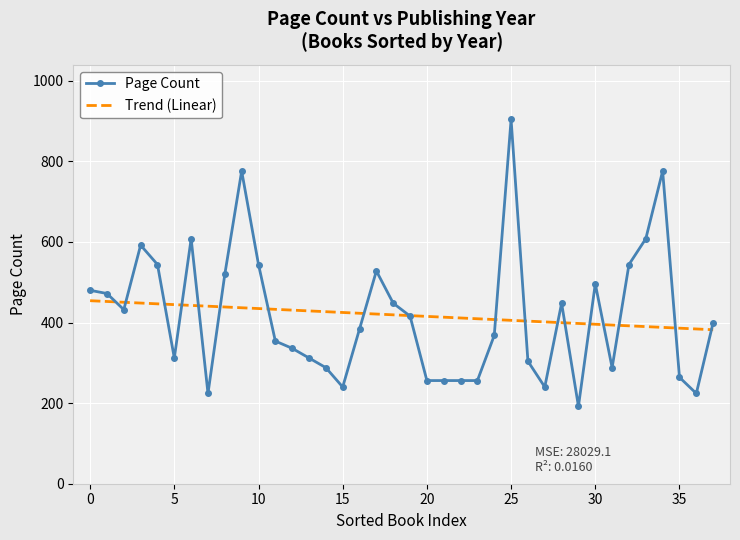

Which series has the largest range (max minus min)?

Page Count